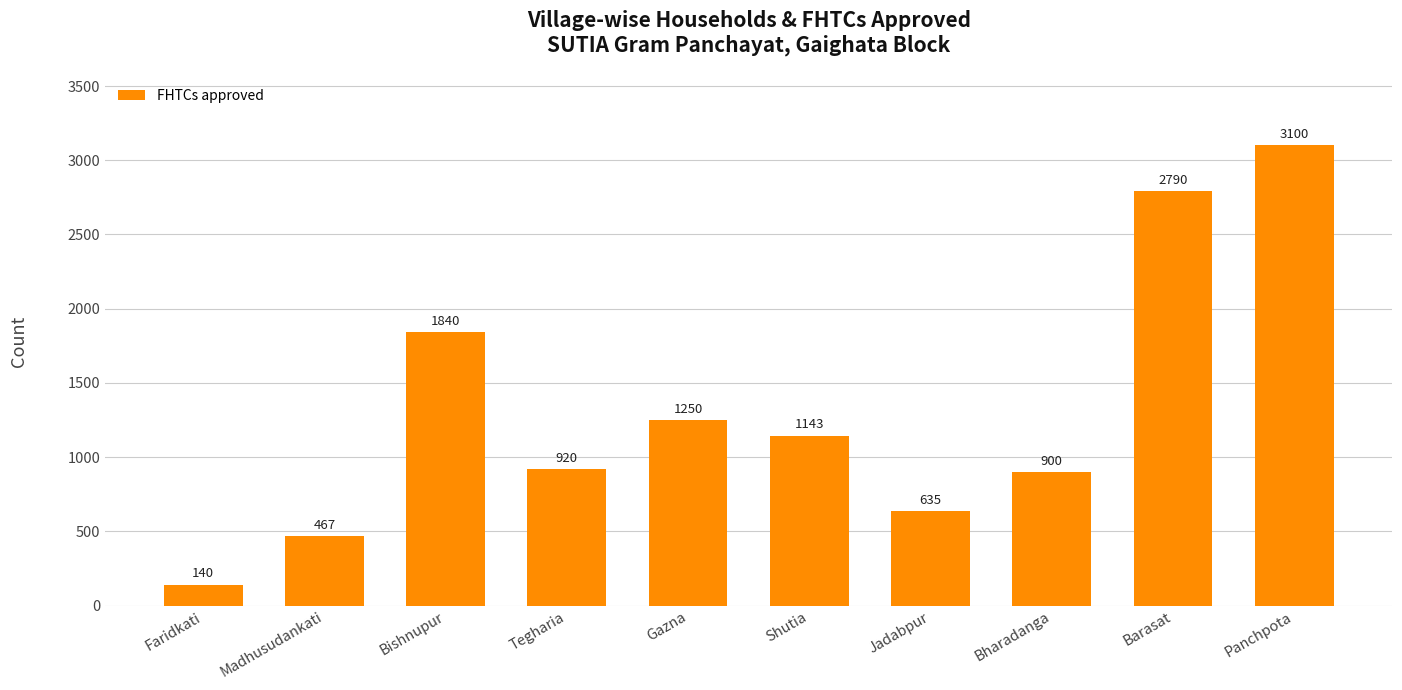

How many data points are less than 1143?

5